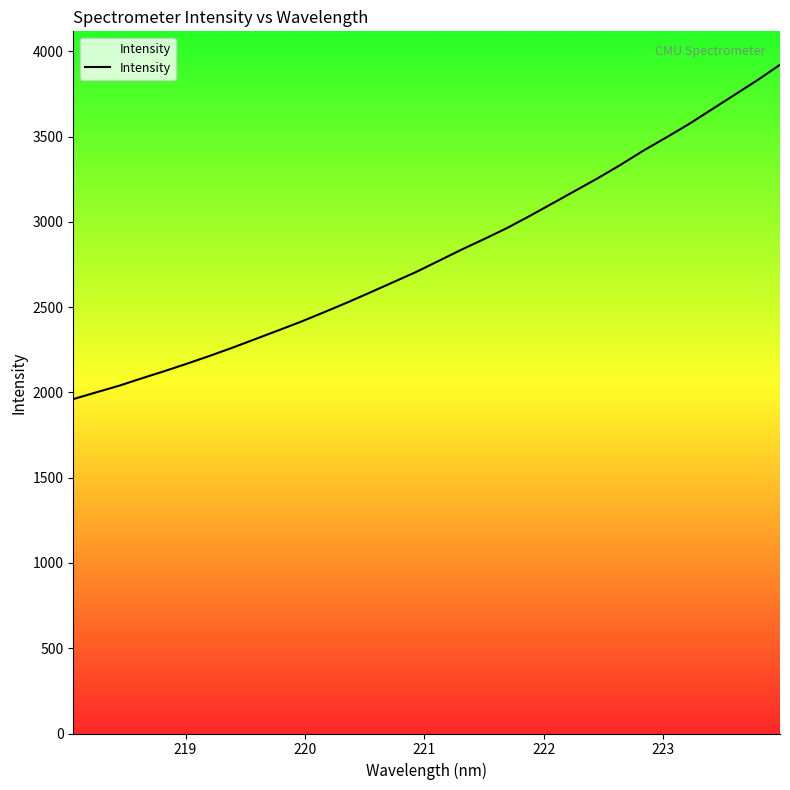

How many distinct data groups are displayed?

1